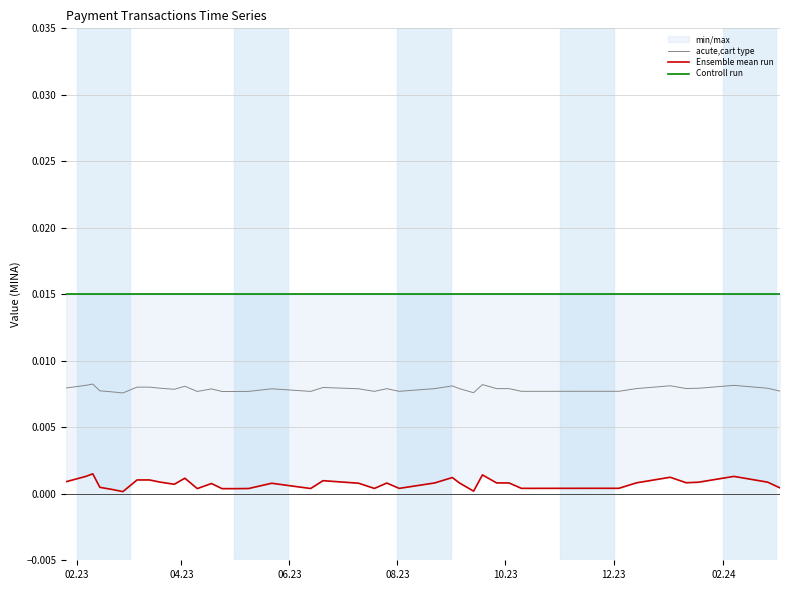

Rank the series by their average value, from highest to lowest.

Controll run, acute,cart type, Ensemble mean run